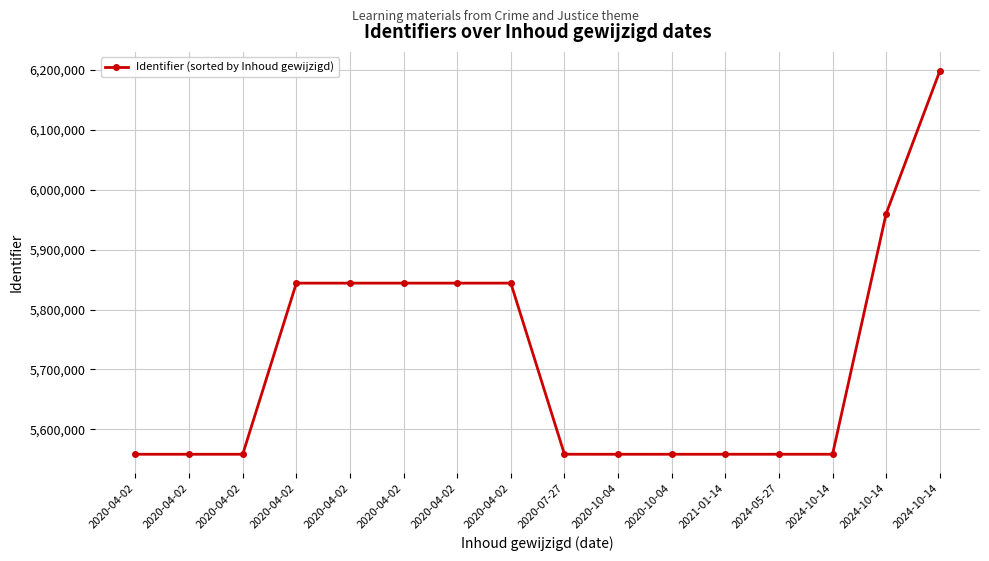

What is the difference between the second highest and second lowest values?

401950